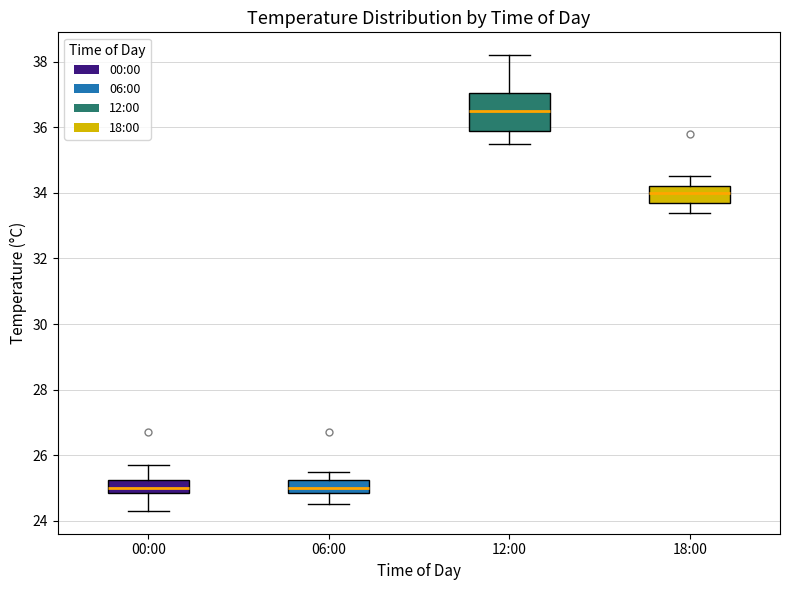

Reading left to right, read every box against the y-axis: the position of its median line, the range the box covers, and the ends of its whiskers. The values are not printed on the chart, so give them approximately, as read against the axis.

00:00: median 25.0, box 24.8 to 25.2, whiskers 24.4 to 25.8
06:00: median 25.0, box 24.8 to 25.2, whiskers 24.6 to 25.6
12:00: median 36.6, box 36.0 to 37.0, whiskers 35.6 to 38.2
18:00: median 34.0, box 33.8 to 34.2, whiskers 33.4 to 34.6